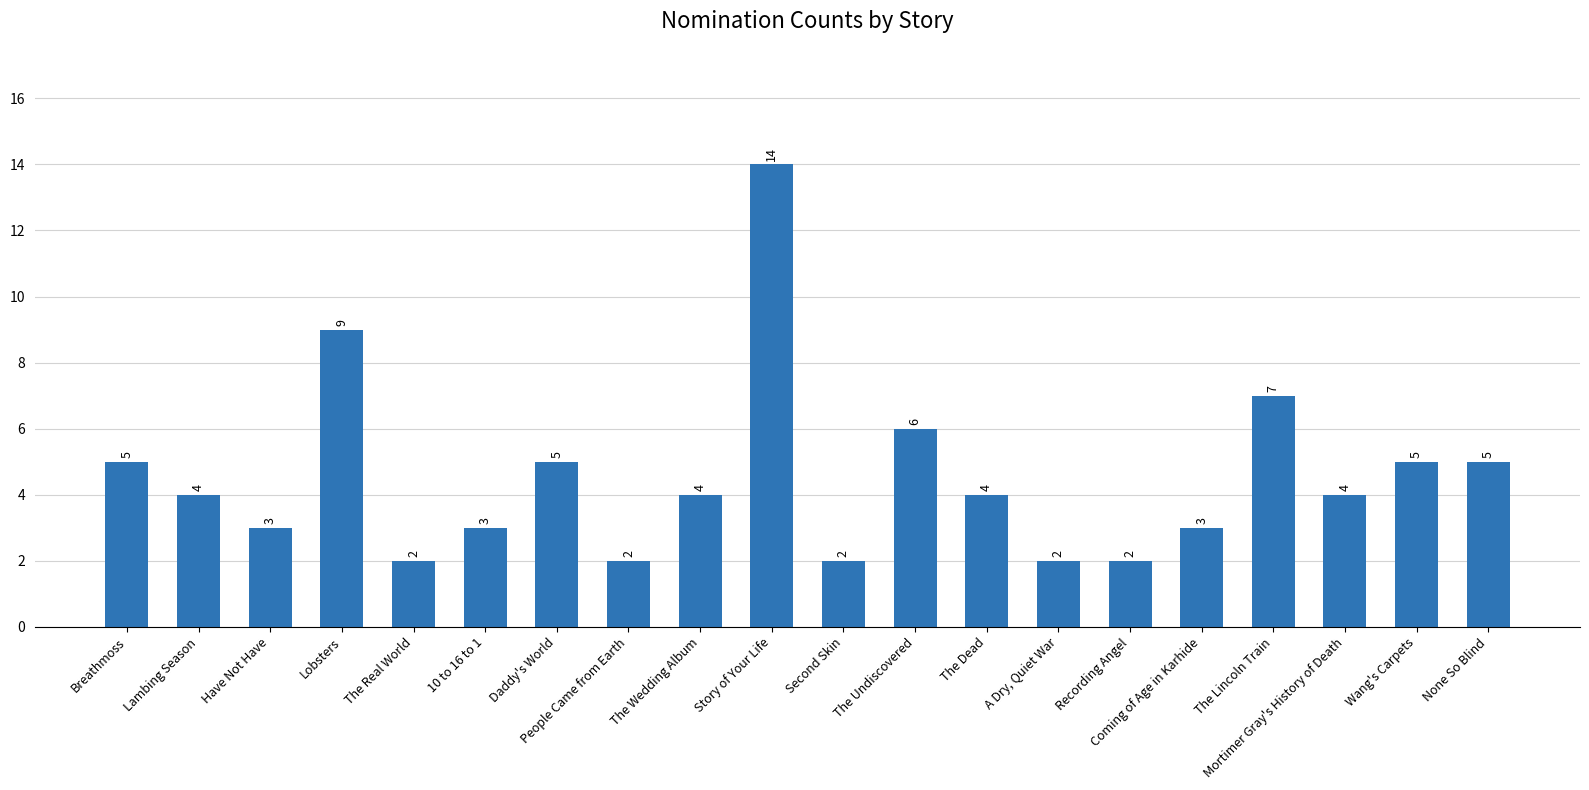

What is the sum of all values?

91